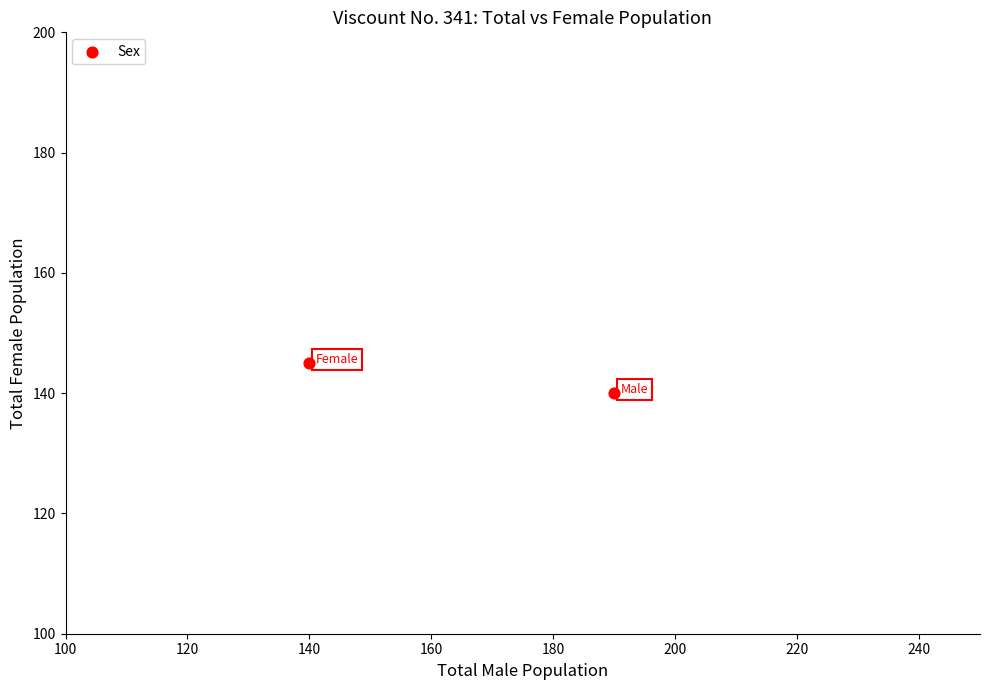

What Y value in the scatter plot is closest to 142?

140